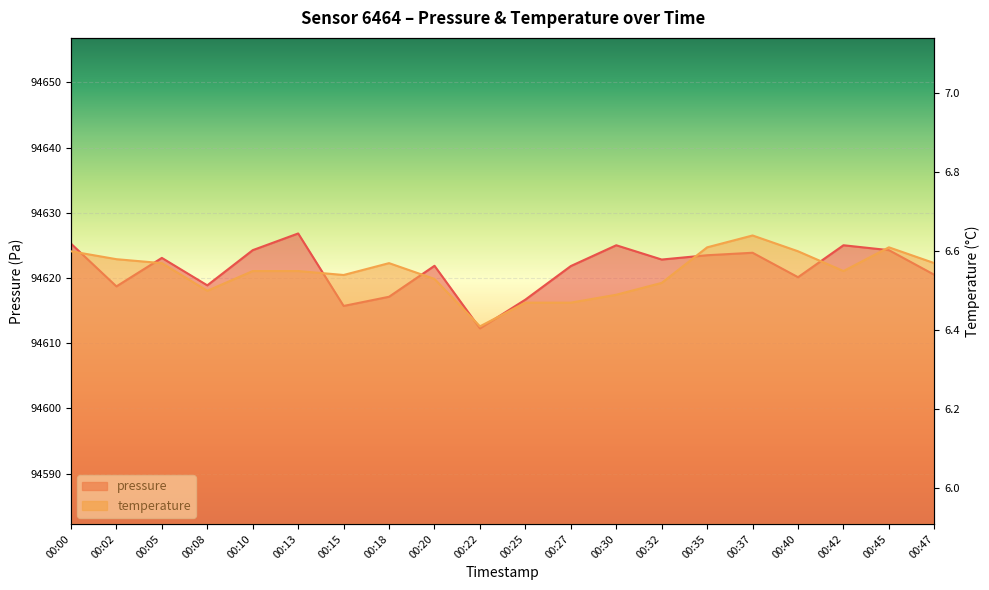

At which category is the sum across all series the highest?

00:13